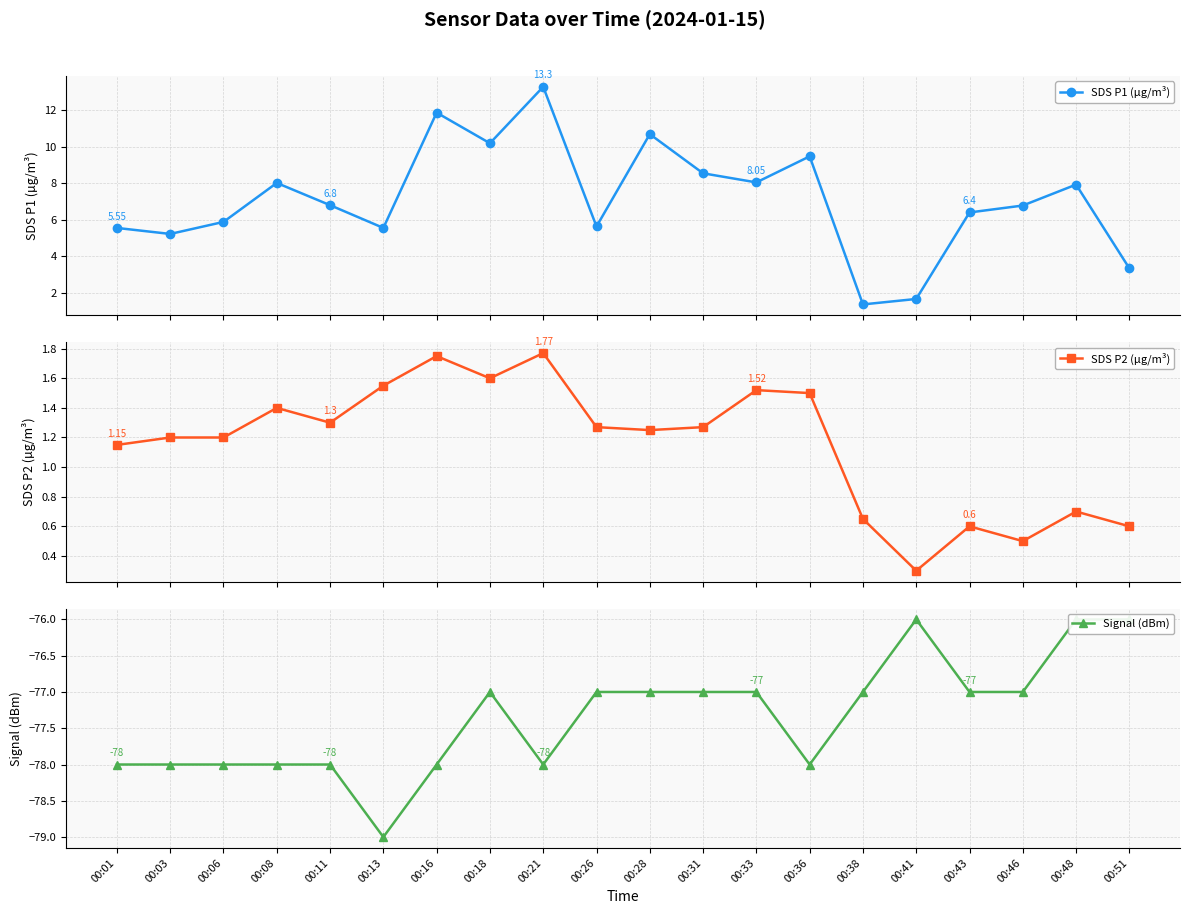

The value of SDS P1 (µg/m³) at 00:11 is 6.8. True or false?

True